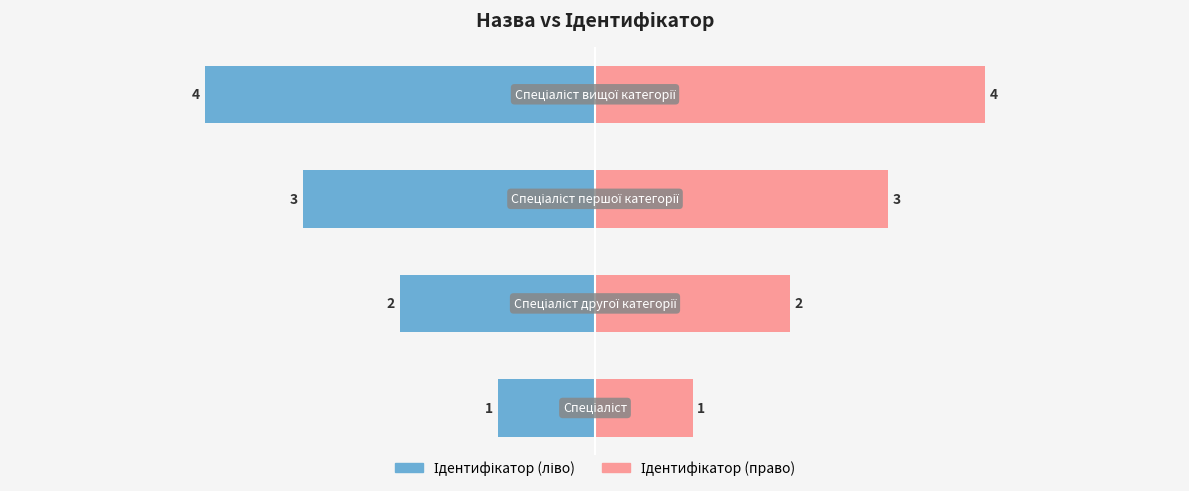

What is the value of the Ідентифікатор (ліво) bar at the 4th from the left?

-4